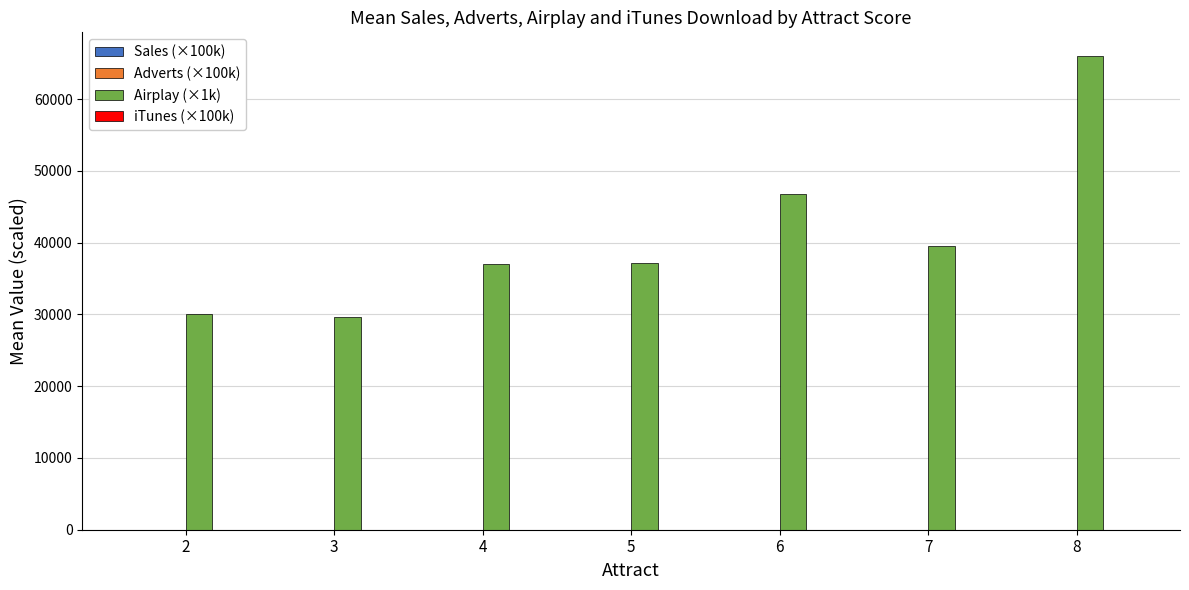

At which category is the sum across all series the highest?

8